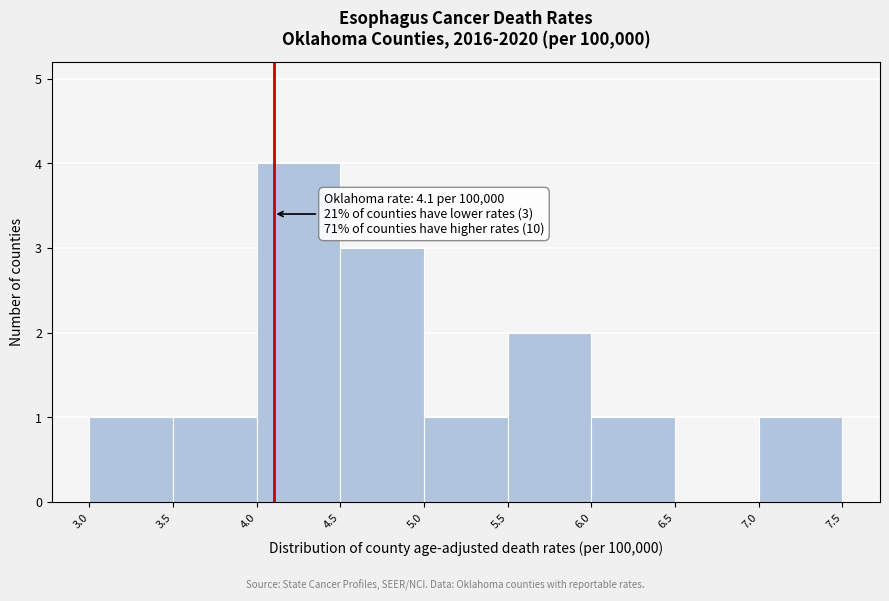

Which range on the x-axis has the tallest bar?

4.0 to 4.5